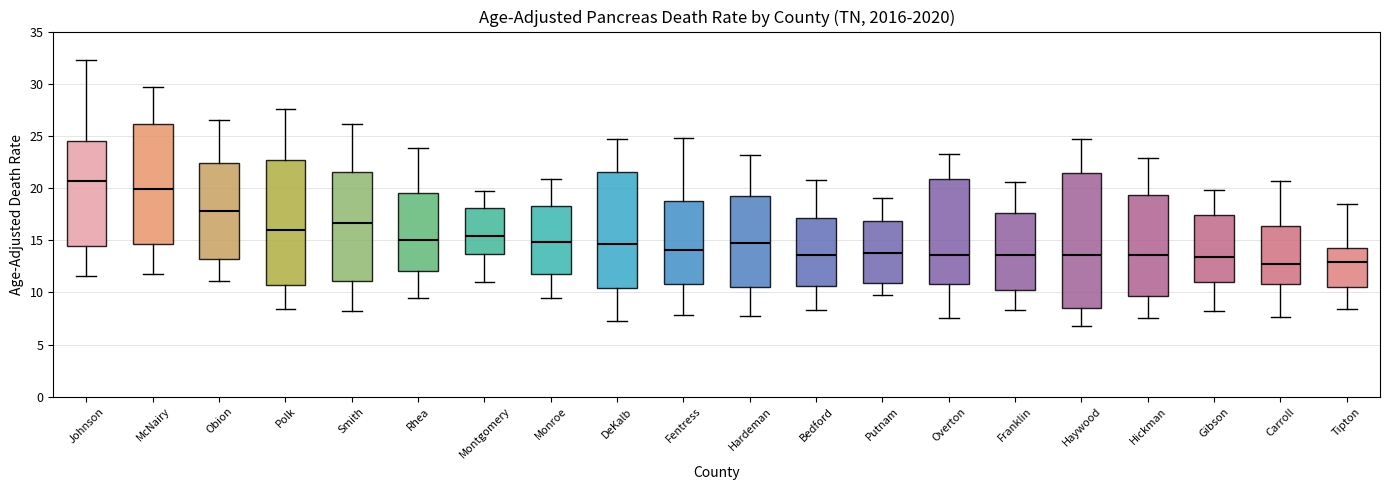

Reading left to right, transcribe this box plot: for each box, give where its median line is, the range the box spans, and where its two whiskers end, as read against the y-axis. The values are not printed on the chart, so give them approximately, as read against the axis.

Johnson: median 20.5, box 14.5 to 24.5, whiskers 11.5 to 32.0
McNairy: median 20.0, box 14.5 to 26.0, whiskers 12.0 to 29.5
Obion: median 18.0, box 13.0 to 22.5, whiskers 11.0 to 26.5
Polk: median 16.0, box 10.5 to 22.5, whiskers 8.5 to 27.5
Smith: median 16.5, box 11.0 to 21.5, whiskers 8.0 to 26.0
Rhea: median 15.0, box 12.0 to 19.5, whiskers 9.5 to 24.0
Montgomery: median 15.5, box 13.5 to 18.0, whiskers 11.0 to 19.5
Monroe: median 15.0, box 12.0 to 18.5, whiskers 9.5 to 21.0
DeKalb: median 14.5, box 10.5 to 21.5, whiskers 7.0 to 24.5
Fentress: median 14.0, box 11.0 to 19.0, whiskers 8.0 to 25.0
Hardeman: median 14.5, box 10.5 to 19.5, whiskers 7.5 to 23.0
Bedford: median 13.5, box 10.5 to 17.0, whiskers 8.5 to 21.0
Putnam: median 14.0, box 11.0 to 17.0, whiskers 9.5 to 19.0
Overton: median 13.5, box 11.0 to 21.0, whiskers 7.5 to 23.0
Franklin: median 13.5, box 10.0 to 17.5, whiskers 8.5 to 20.5
Haywood: median 13.5, box 8.5 to 21.5, whiskers 7.0 to 24.5
Hickman: median 13.5, box 9.5 to 19.5, whiskers 7.5 to 23.0
Gibson: median 13.5, box 11.0 to 17.5, whiskers 8.0 to 20.0
Carroll: median 12.5, box 11.0 to 16.5, whiskers 7.5 to 20.5
Tipton: median 13.0, box 10.5 to 14.0, whiskers 8.5 to 18.5